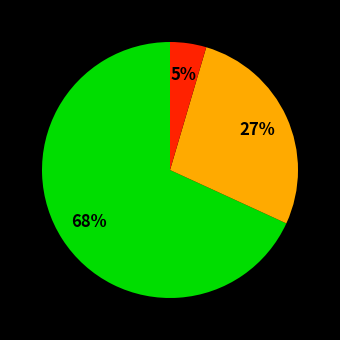

To the nearest percent, what is the average slice percentage?

33%